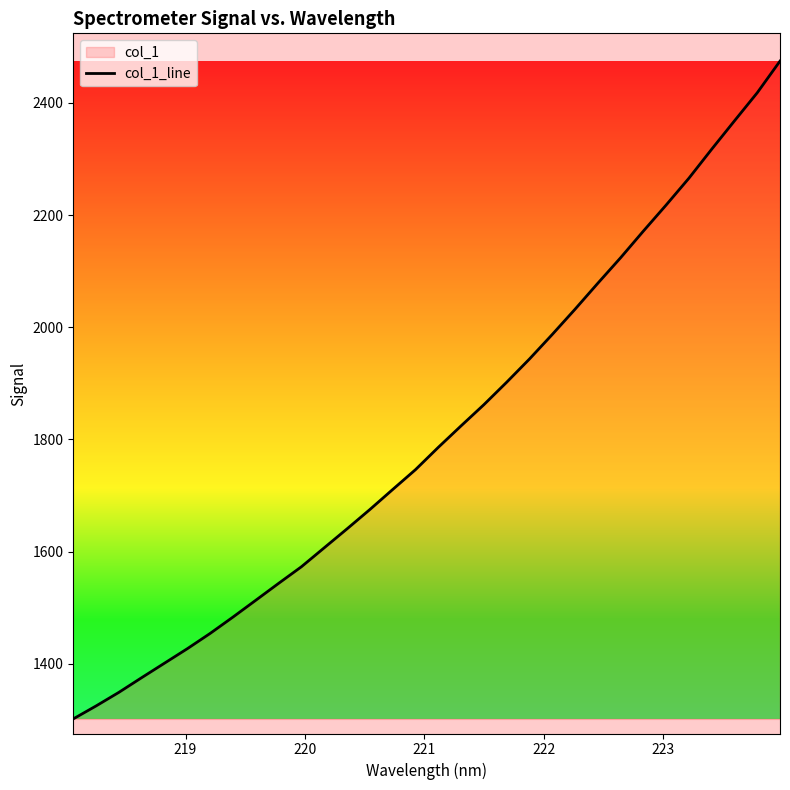

What is the difference between the maximum and minimum values?

1172.6